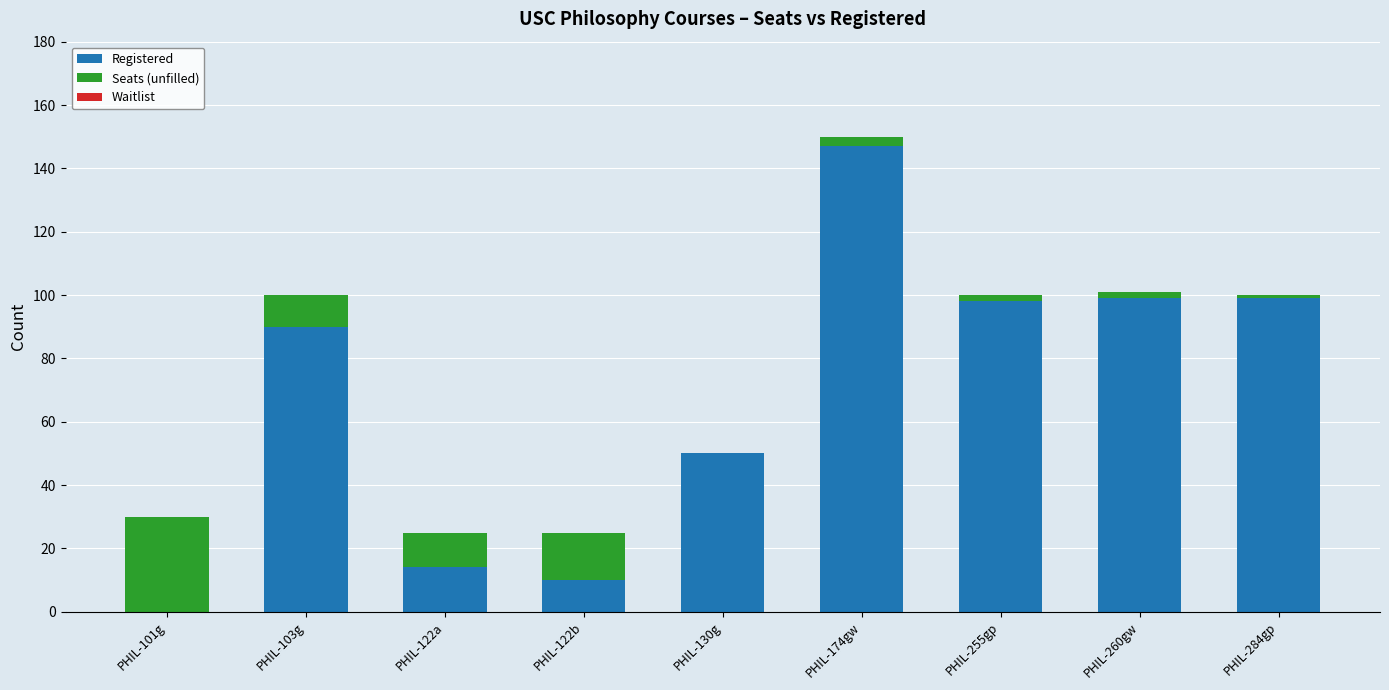

Are the bars grouped side by side (vs. stacked)?

No